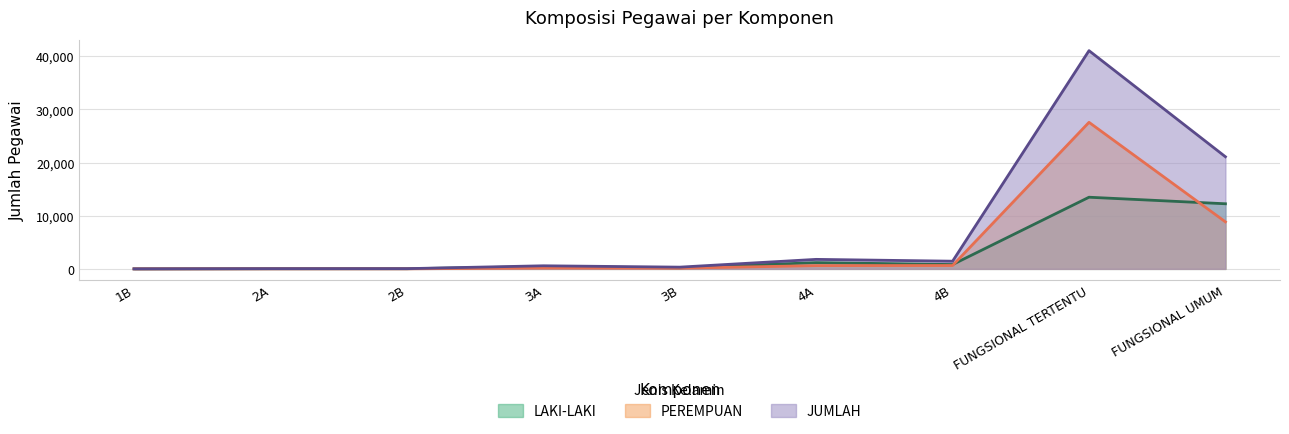

What is the label of the 7th point from the right?

2B